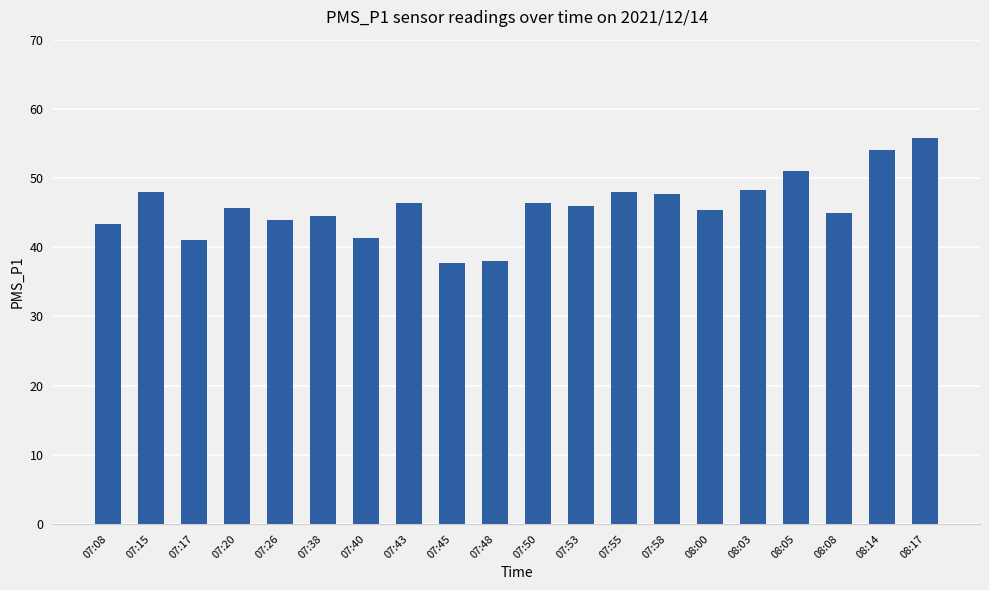

Does the chart contain stacked bars?

No